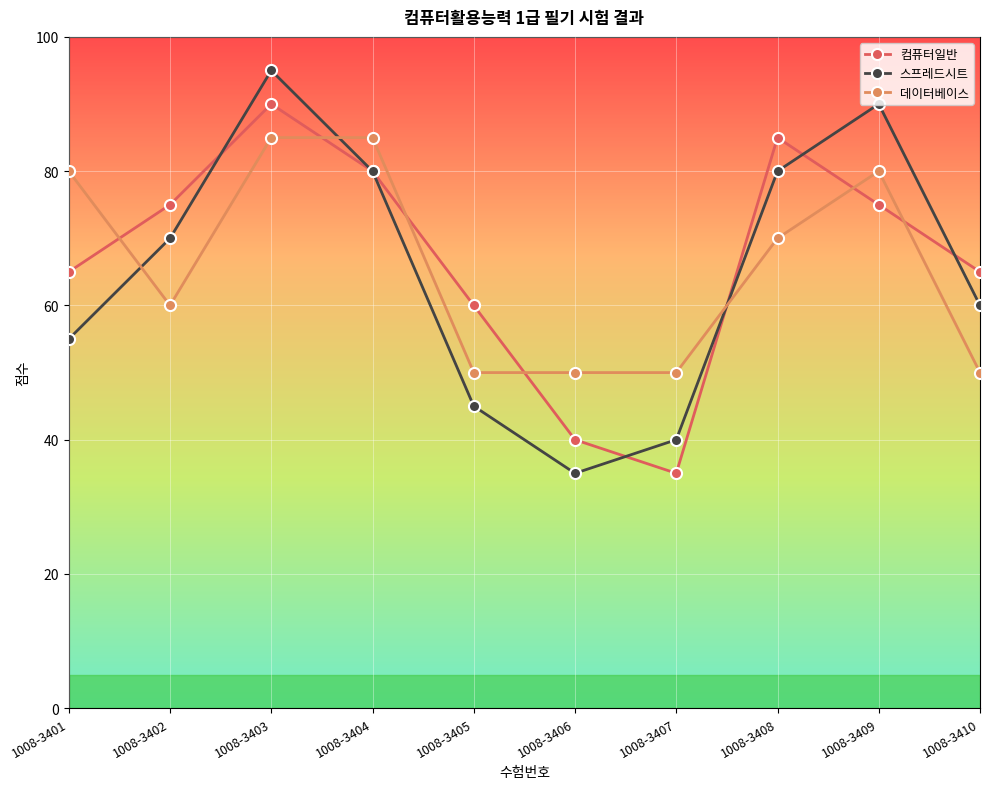

At which category does 스프레드시트 reach its first local valley?

1008-3406